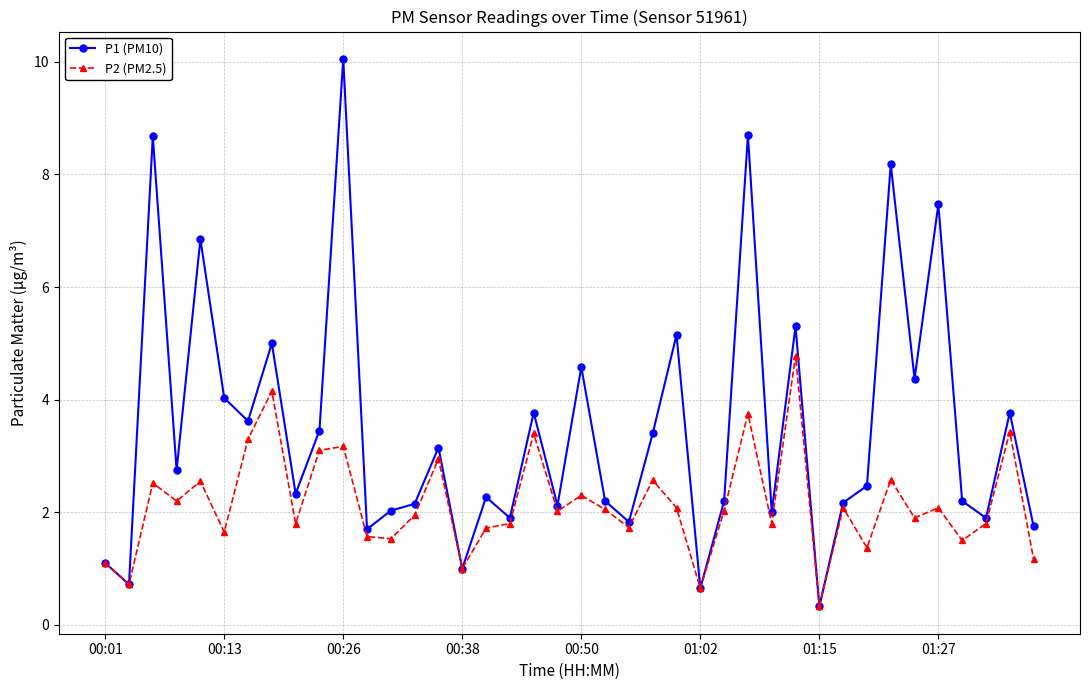

What is the value of the P1 (PM10) point at the 10th from the left?

3.5